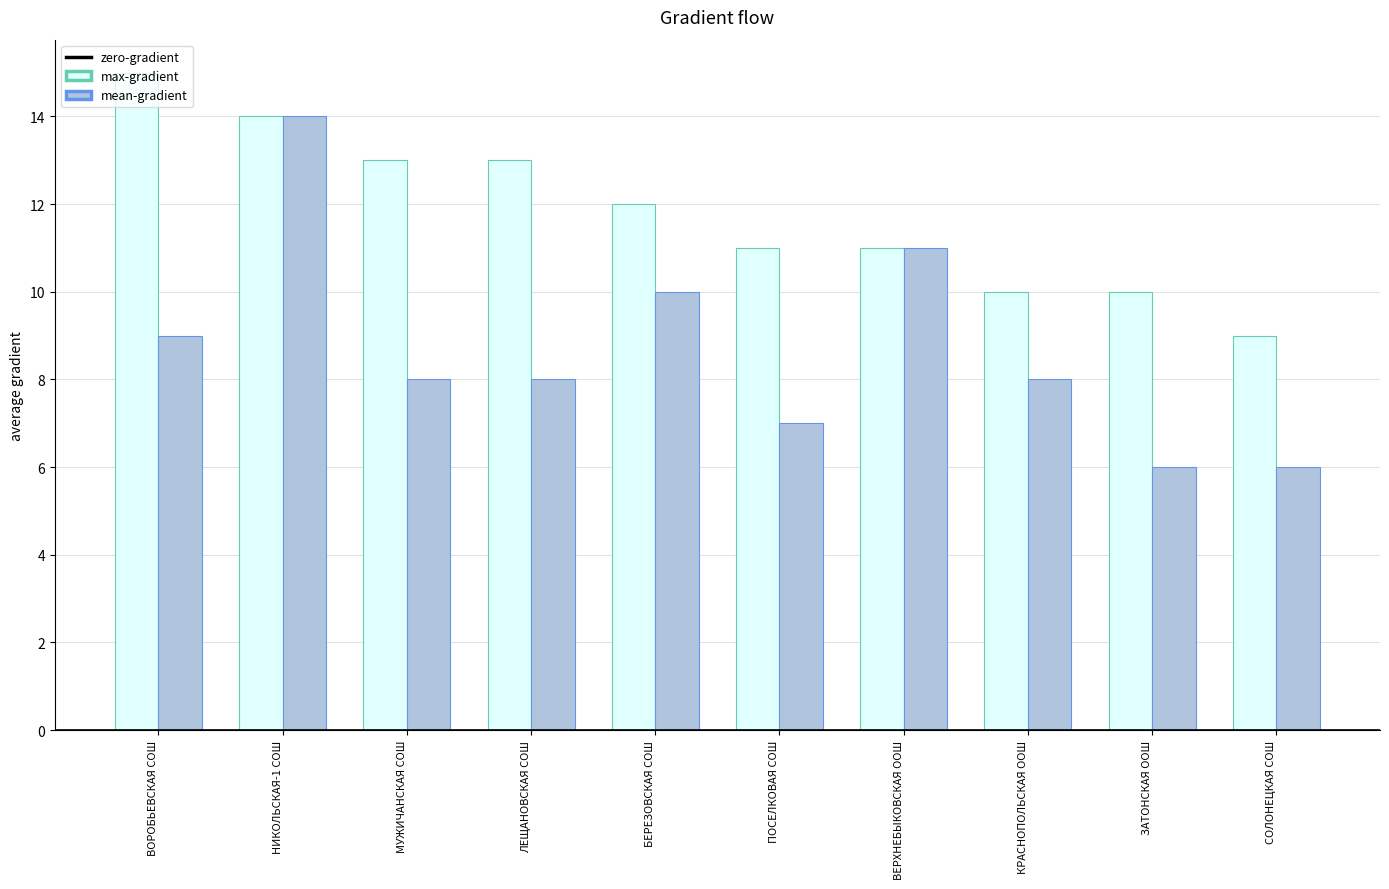

The value of max-gradient at ЗАТОНСКАЯ ООШ is 10. True or false?

True